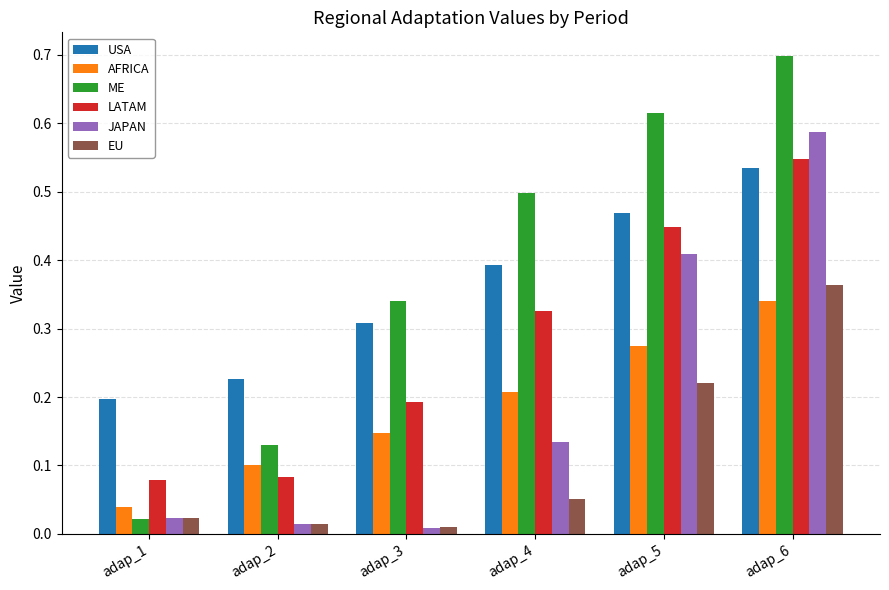

Count the AFRICA values in the range 0 to 1.

6